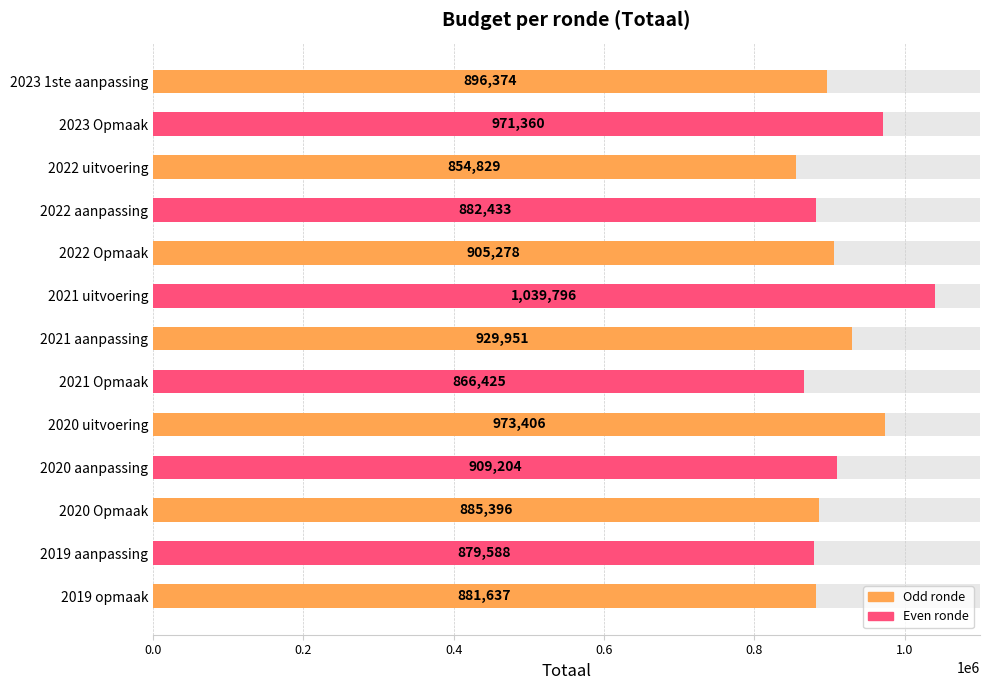

What is the approximate value at 2020 Opmaak?

885396